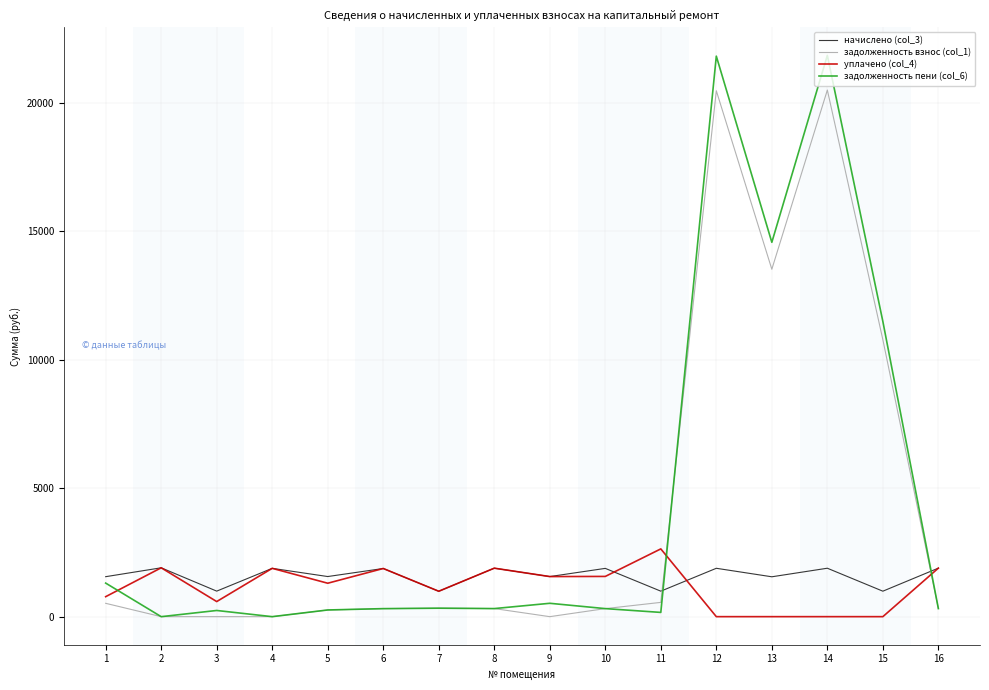

List the series in order of their peak value, highest first.

задолженность пени (col_6), задолженность взнос (col_1), уплачено (col_4), начислено (col_3)